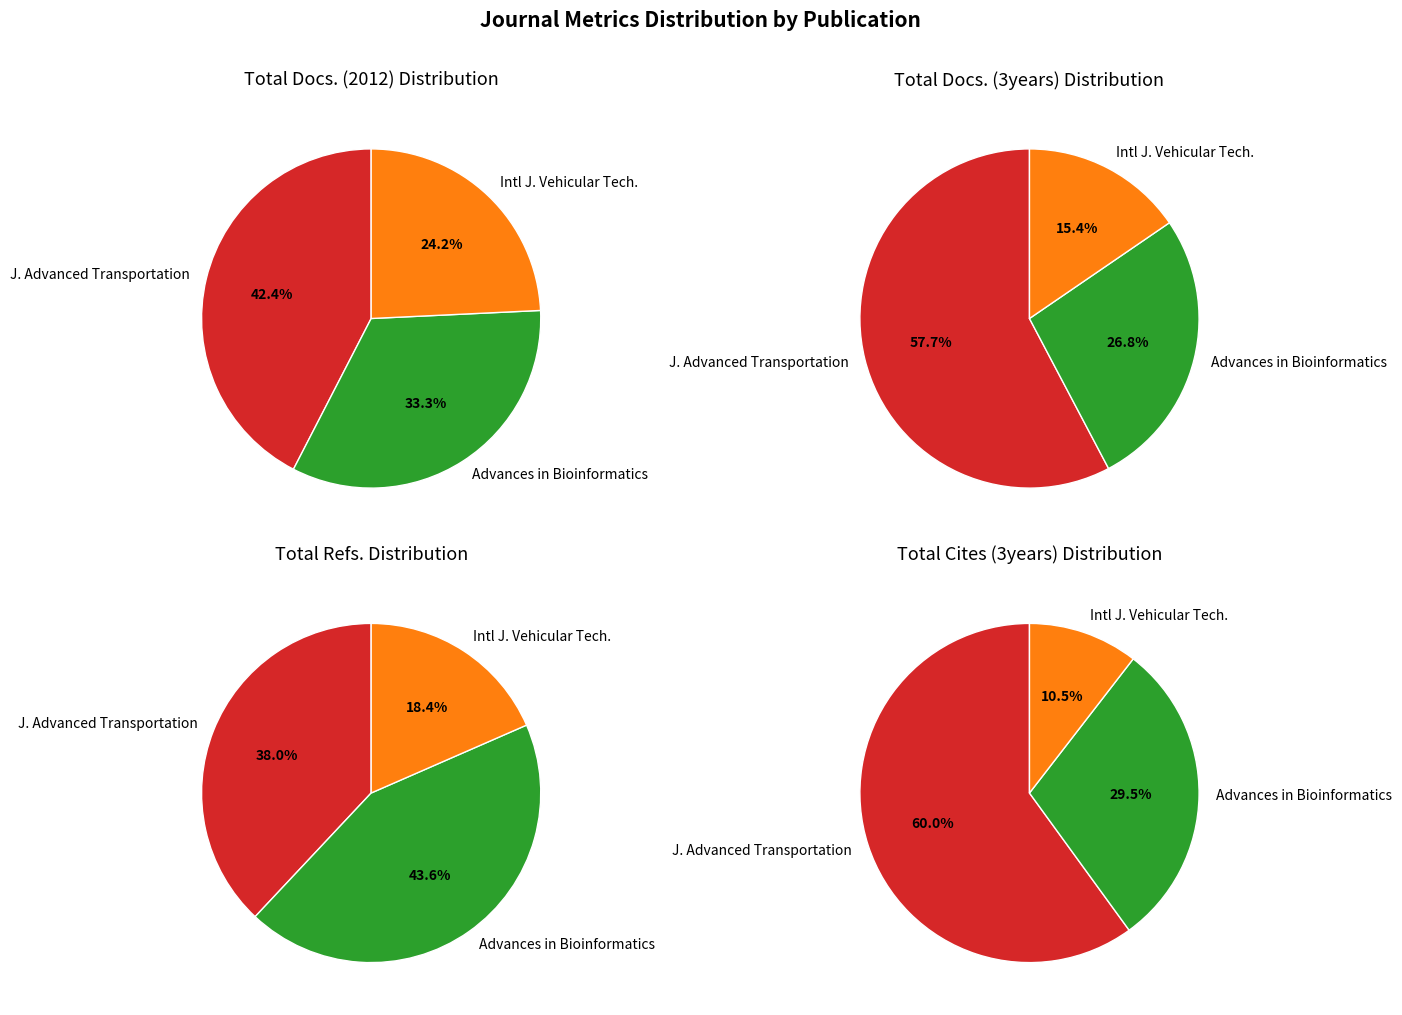

To the nearest percent, what is the difference between the Advances in Bioinformatics and Journal of Advanced Transportation slice percentages?

30%